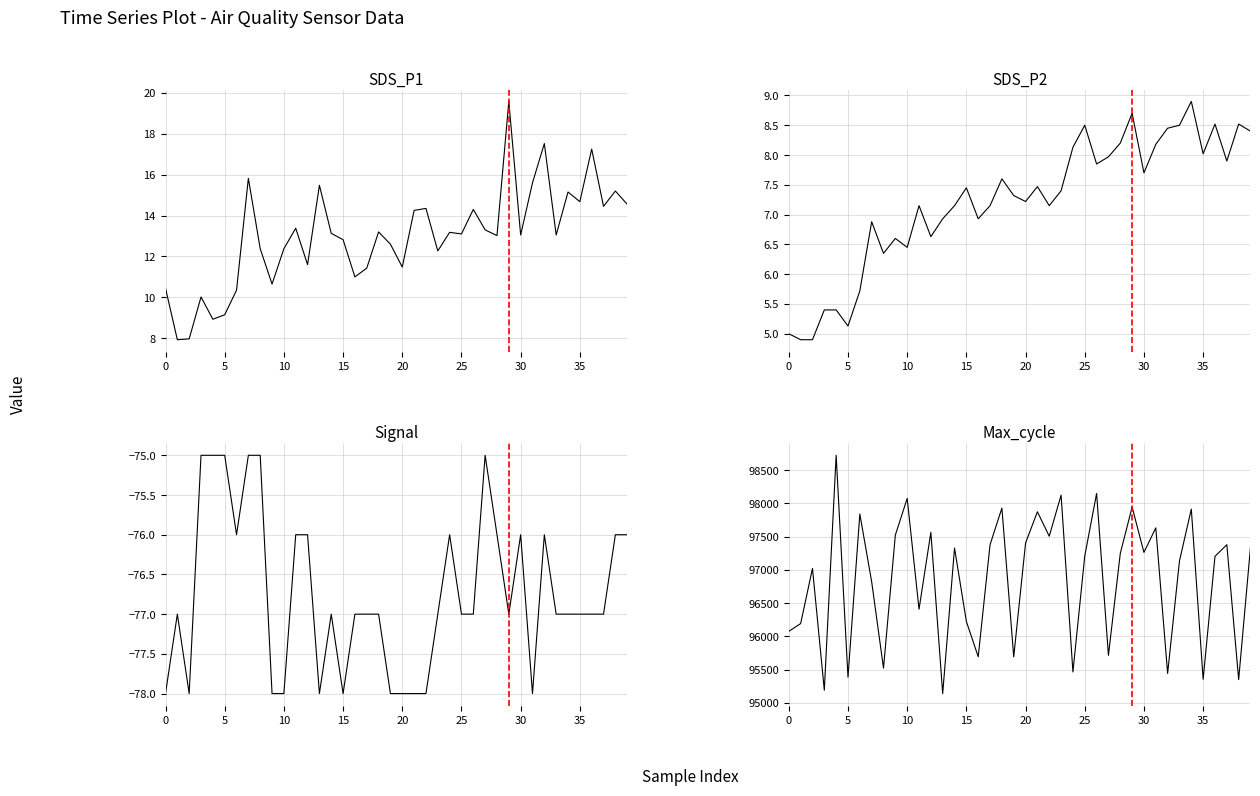

Which series changed the most between 35 and 12?

Max_cycle